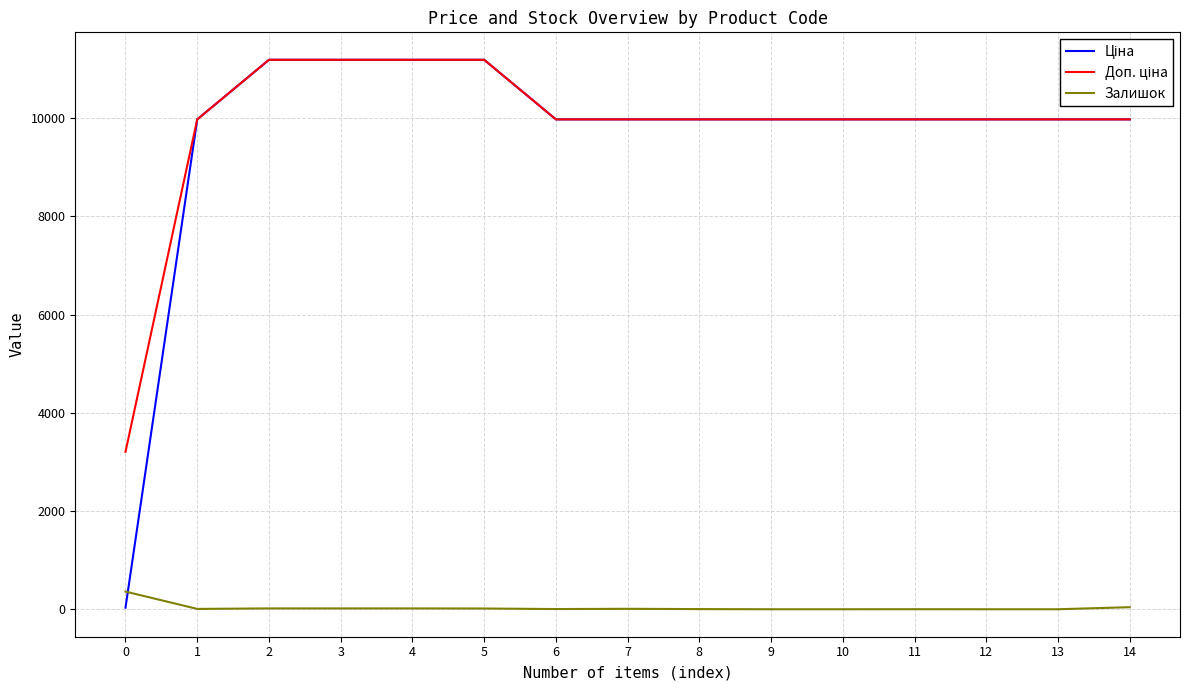

True or false: Доп. ціна has more than 1 interior local peaks.

False